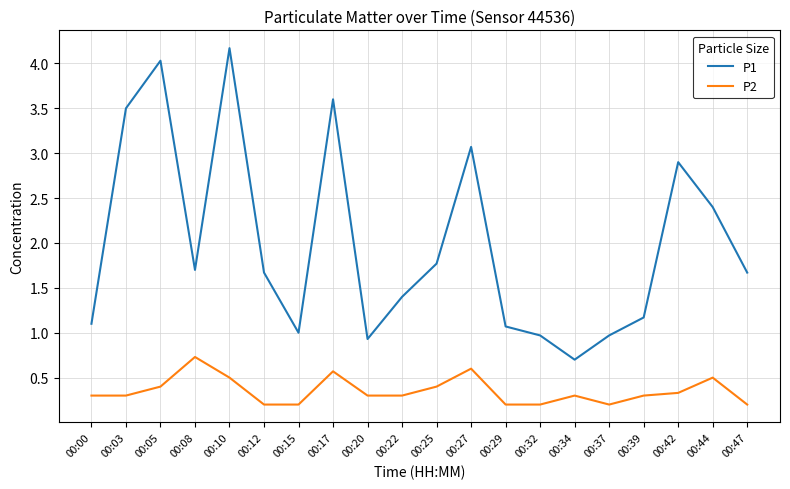

True or false: P1 and P2 cross at least once.

False